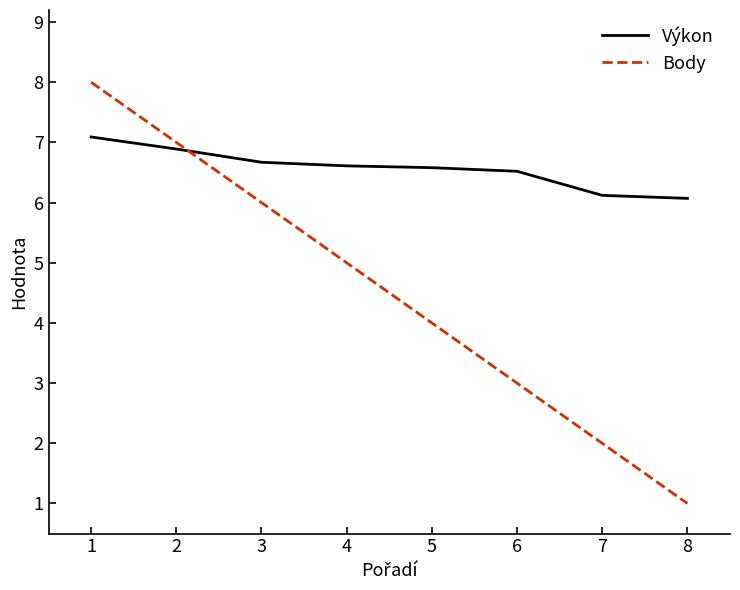

Which series changed the most between 7 and 8?

Body